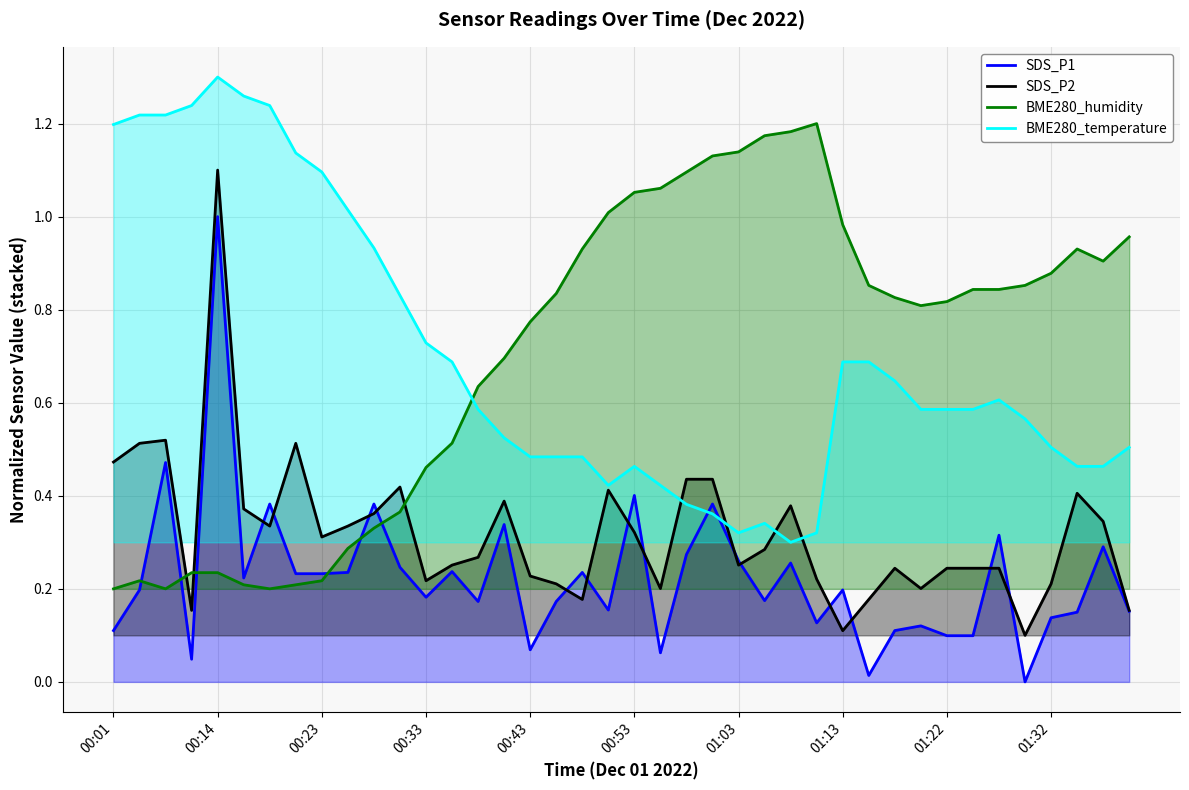

The BME280_temperature series shows 0.5 at 01:32. True or false?

True